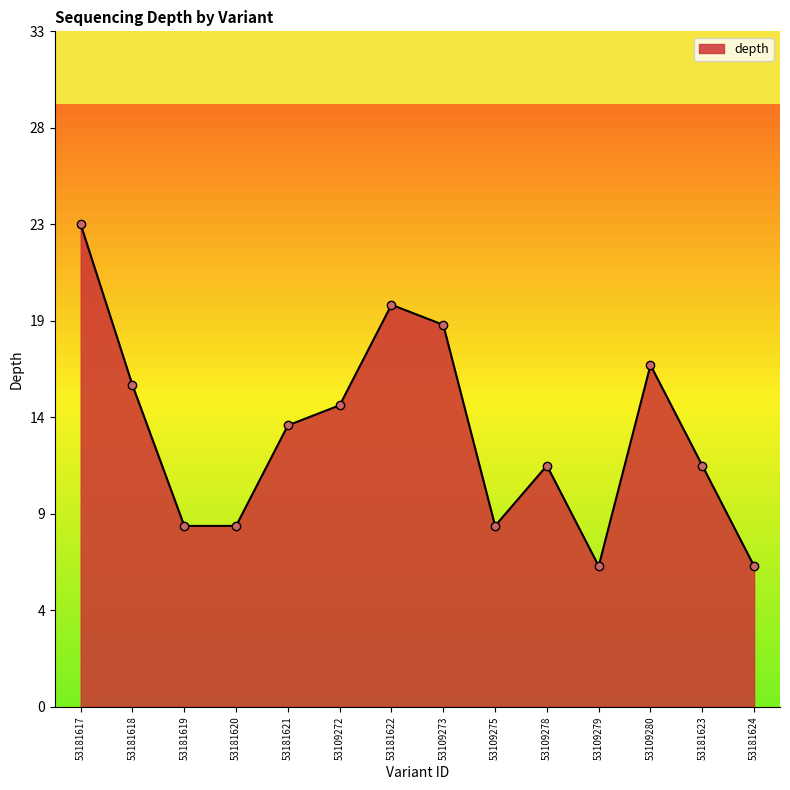

Is this an area chart (filled region under the line)?

Yes